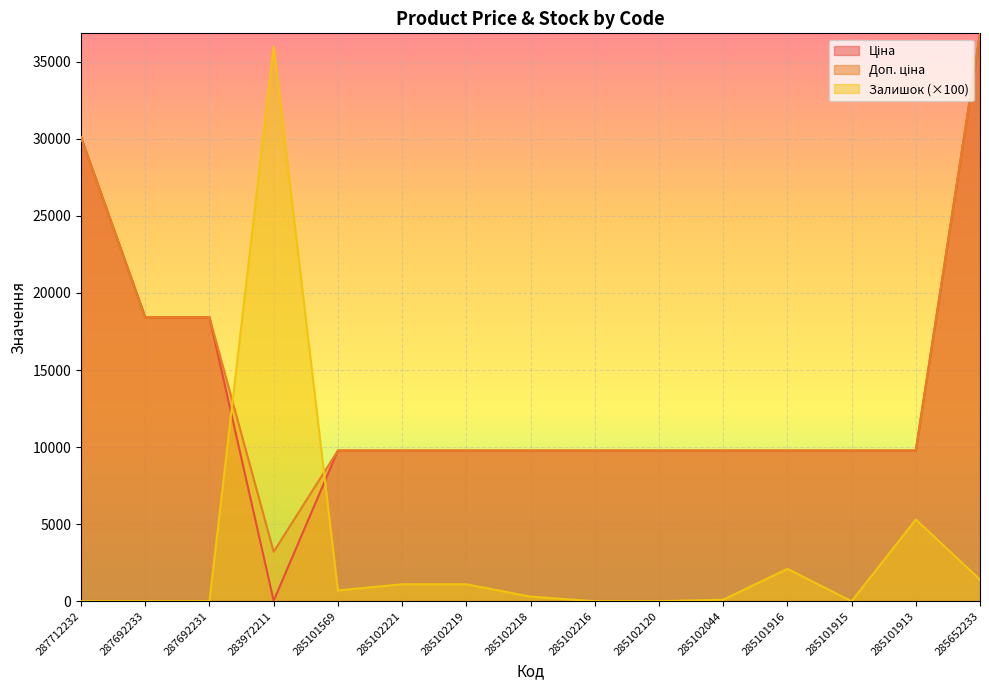

Is the value of Ціна at 285101569 greater than the value of Доп. ціна at 285102216?

No